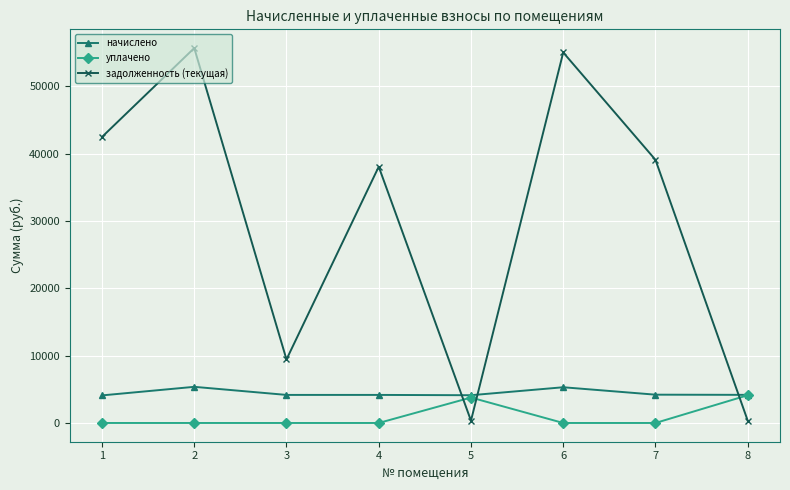

True or false: уплачено has more than 2 interior local peaks.

False